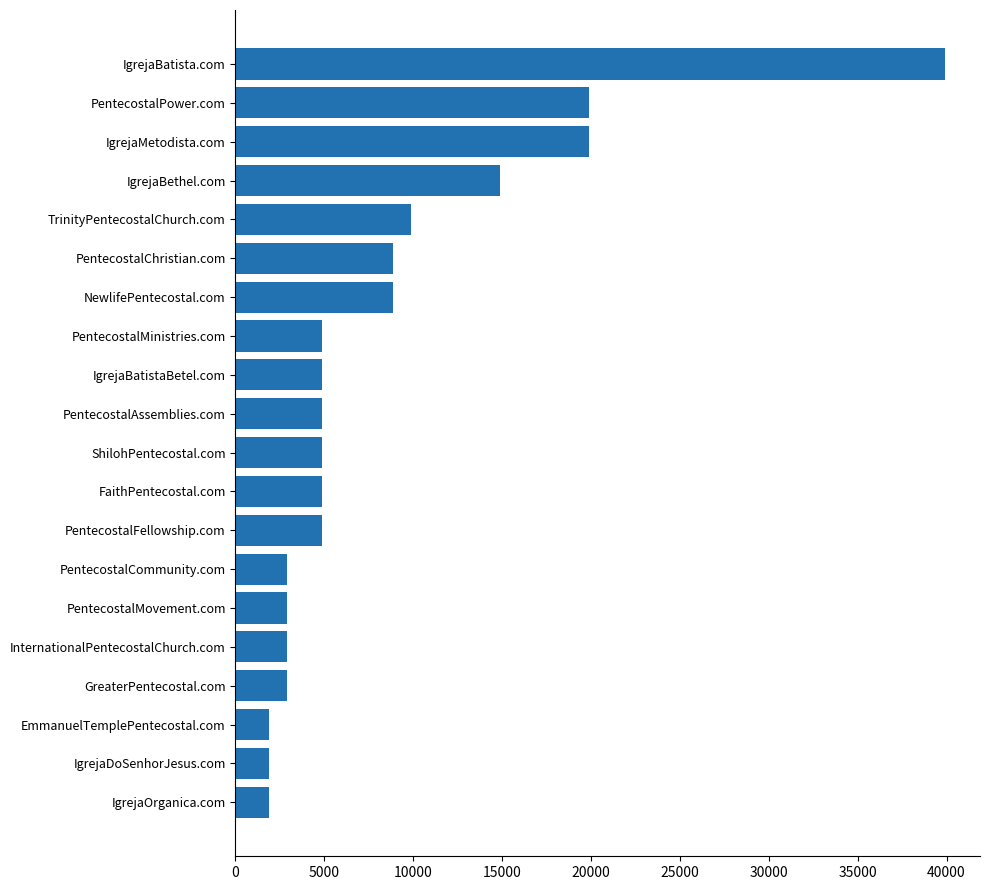

What is the average value?

8438